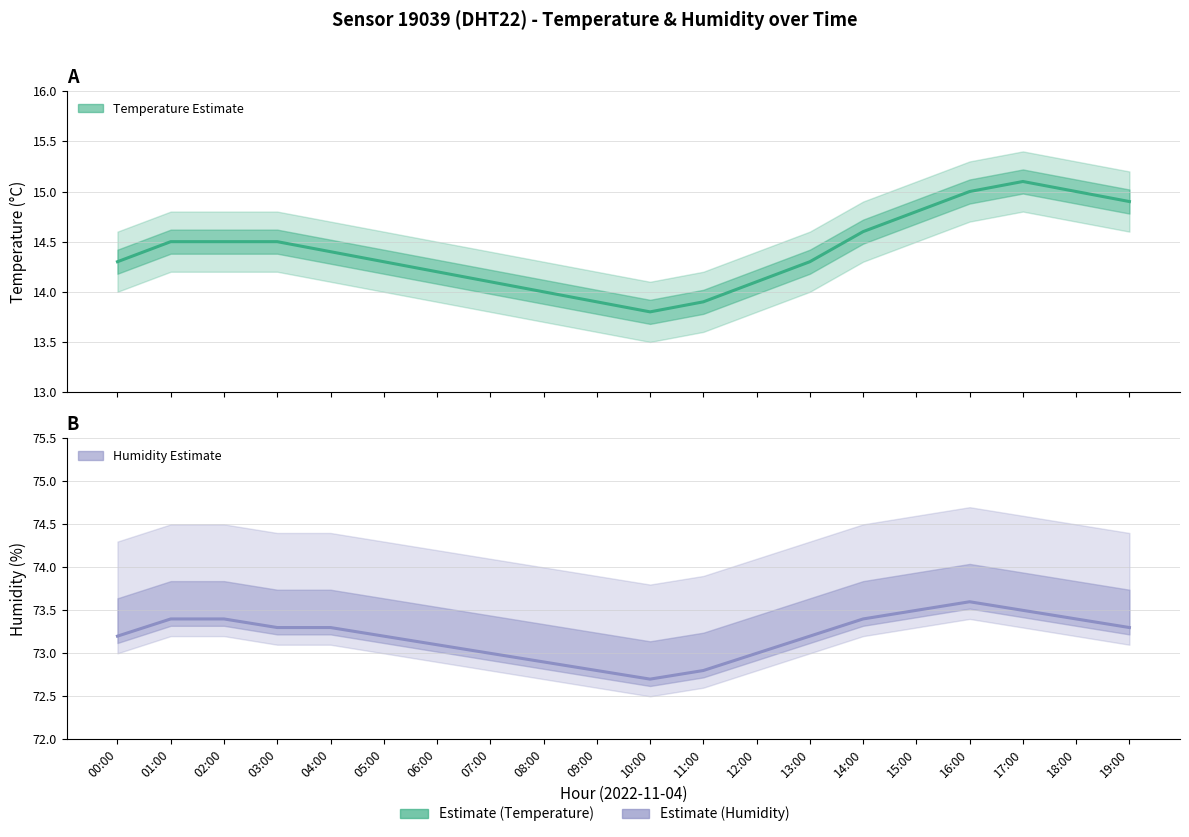

How many lines are shown in the chart?

2